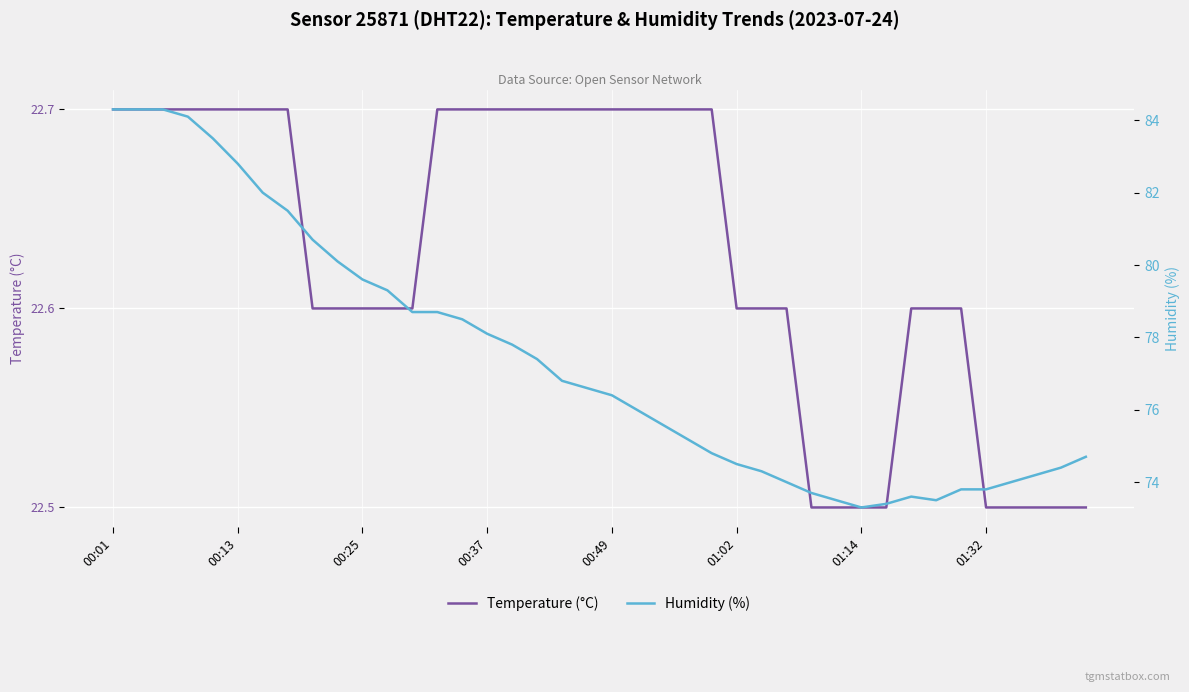

True or false: Temperature (°C) has a value of 36.3 at 01:32.

False